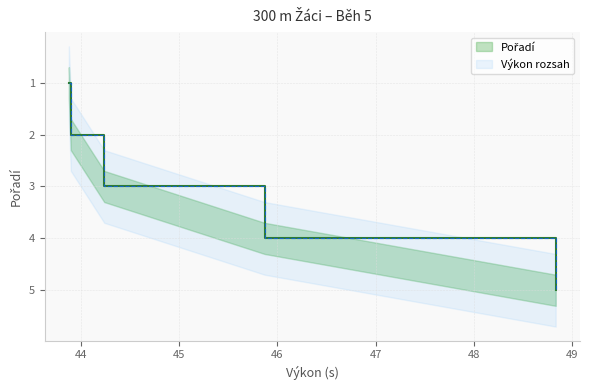

Reading right to left, what are all the values shown in this chart?

5	4	3	2	1